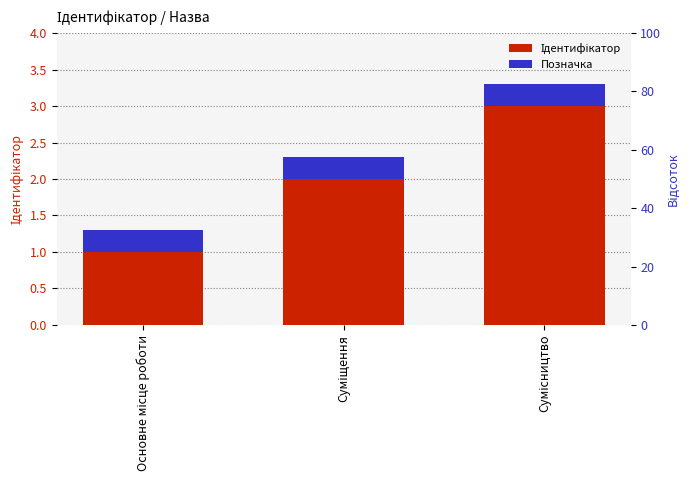

What position from the left is Основне місце роботи?

1